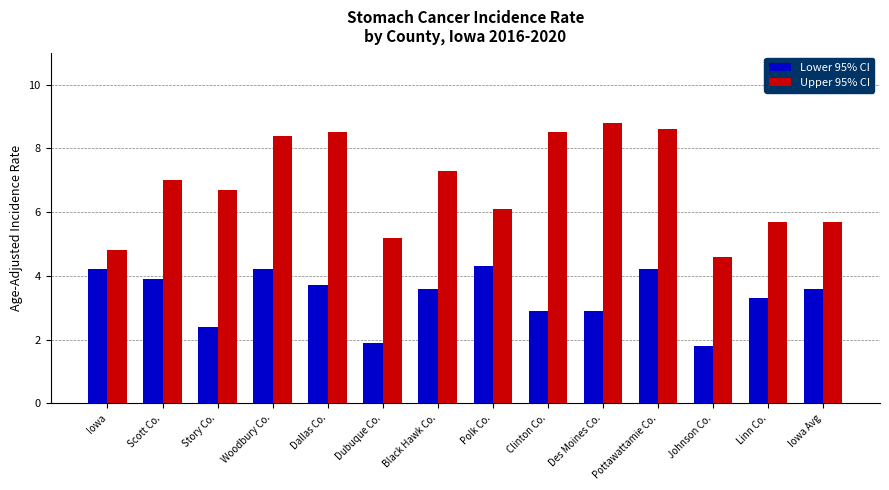

What value does the Lower 95% CI series have at Linn Co.?

3.3